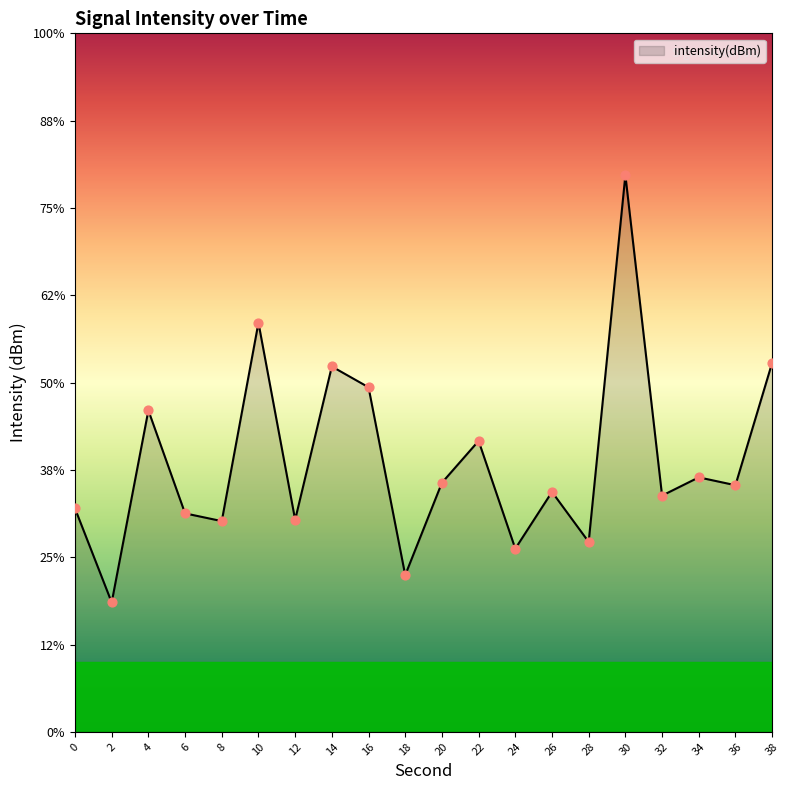

Which has a higher value, 0 or 10?

10